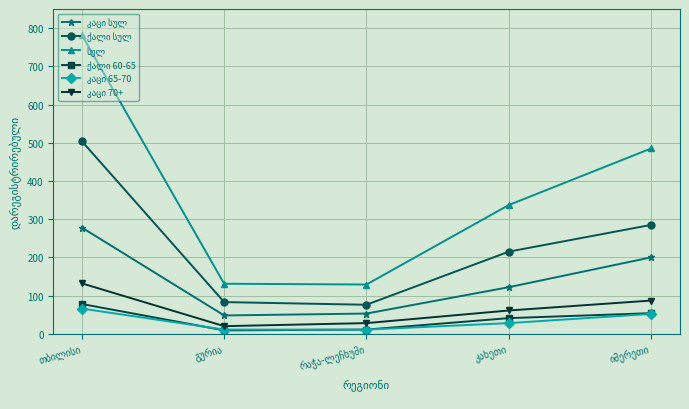

What is the maximum value shown in the chart?

782